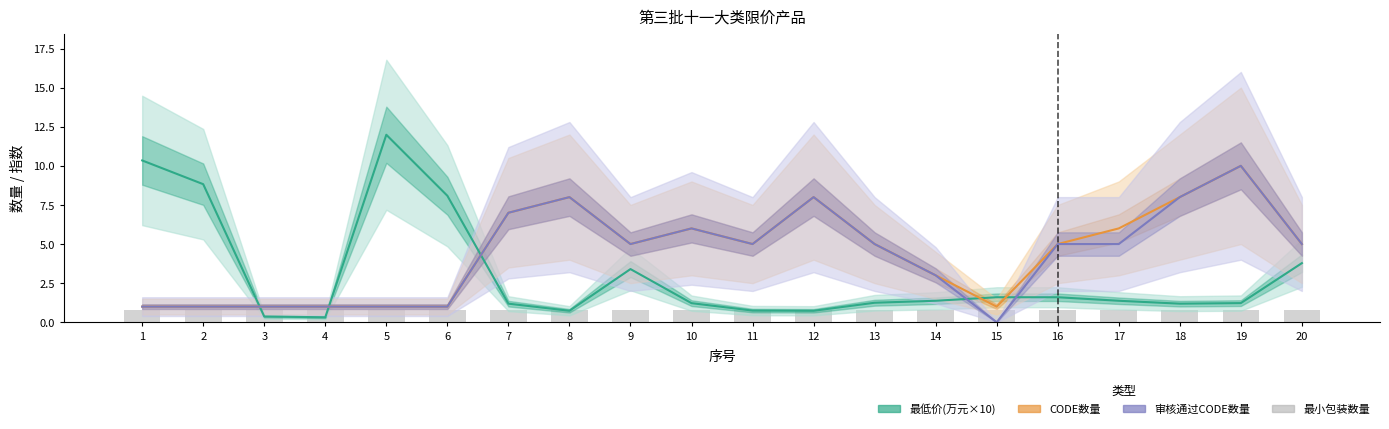

What is the total value across all series at 2?

11.6